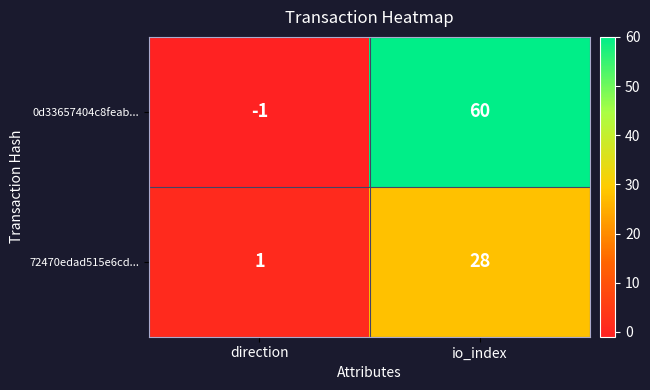

Which series has the largest total across all categories?

0d33657404c8feab...